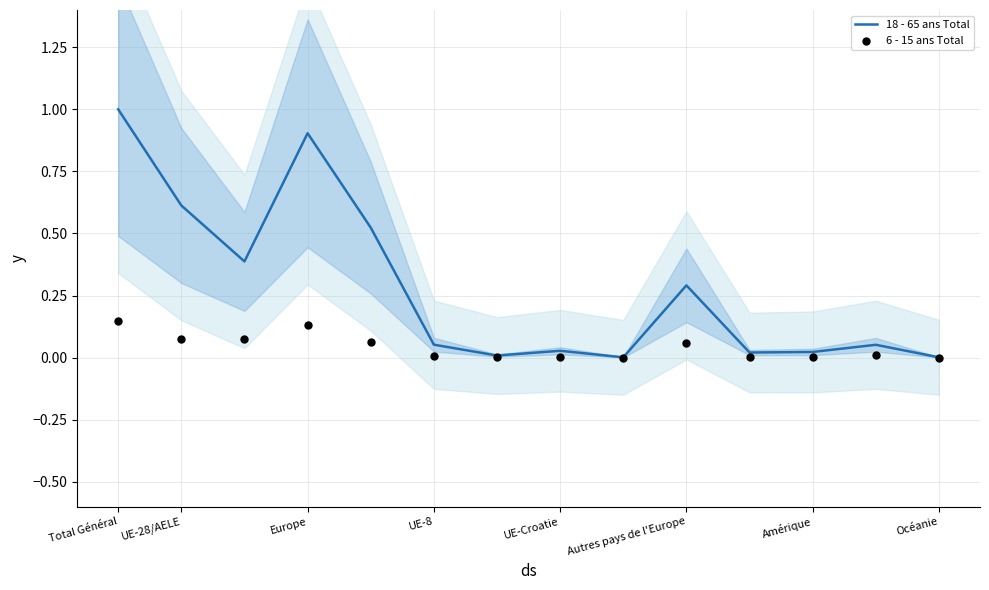

At how many categories does at least one series exceed 0?

14